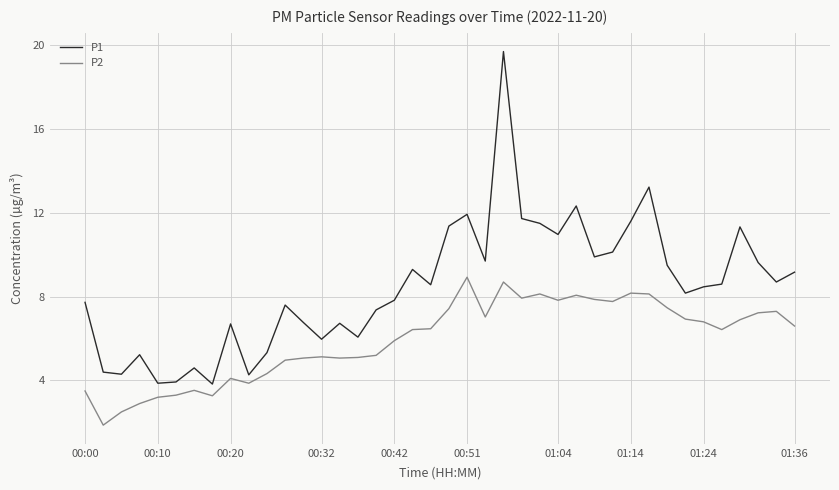

True or false: P2 and P1 cross at least once.

False